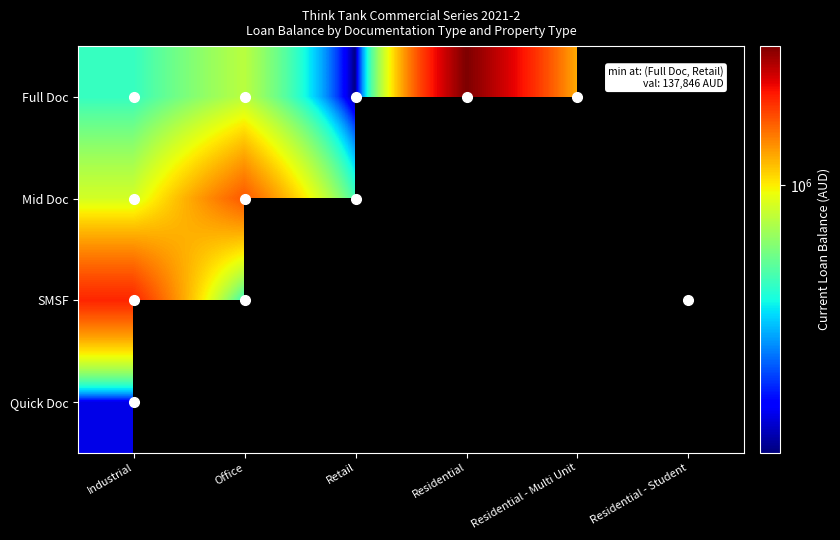

Which series changed the most between Office and Residential - Student?

SMSF